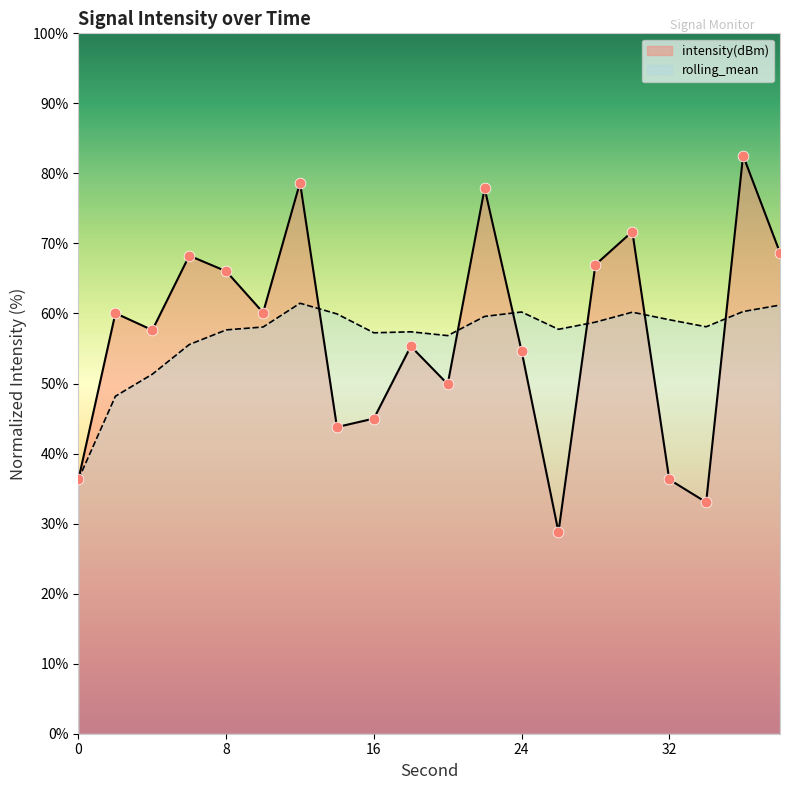

What is the total value across all series at 38?

129.9